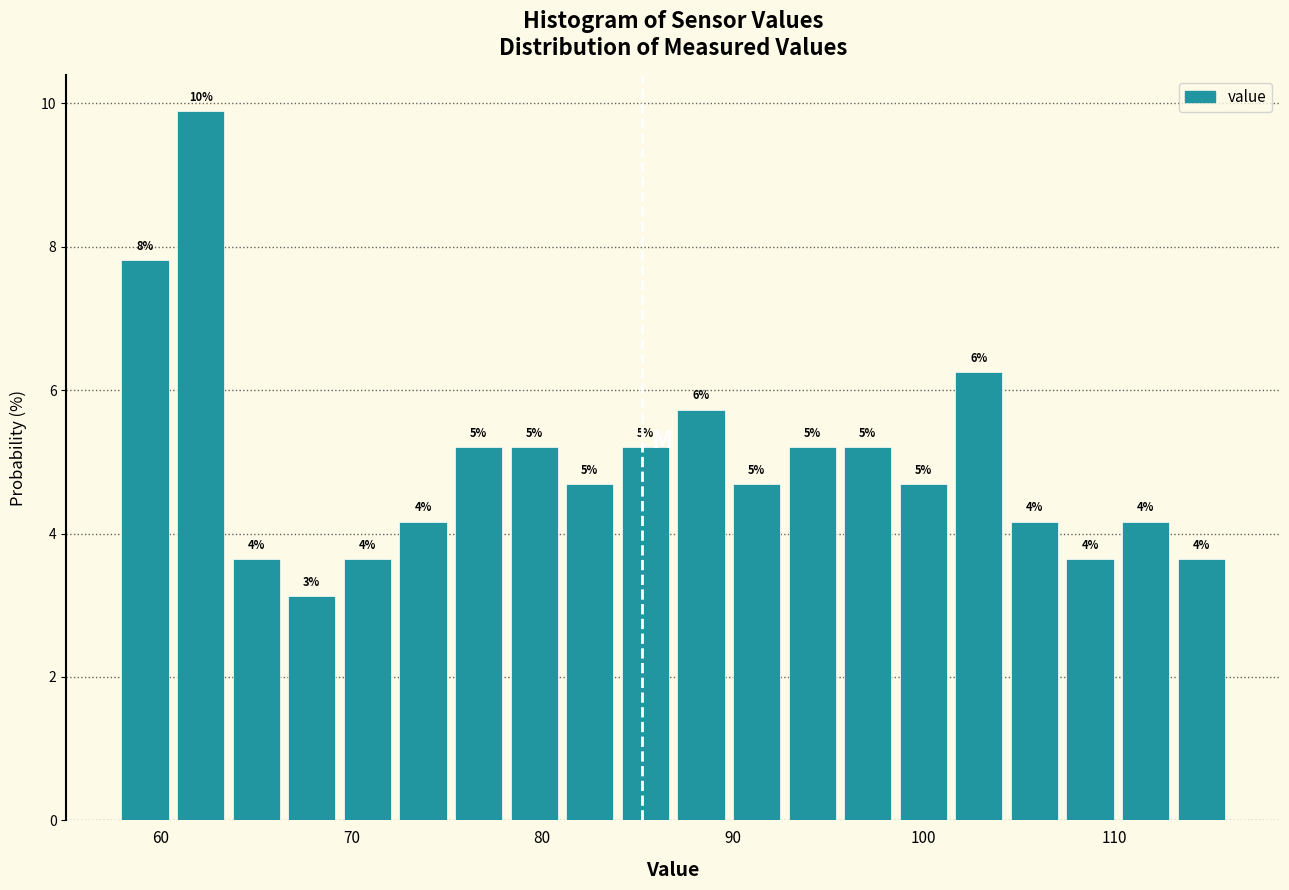

Around what value on the x-axis is the tallest bar? Give the approximate position of its centre, as read against the axis.

62